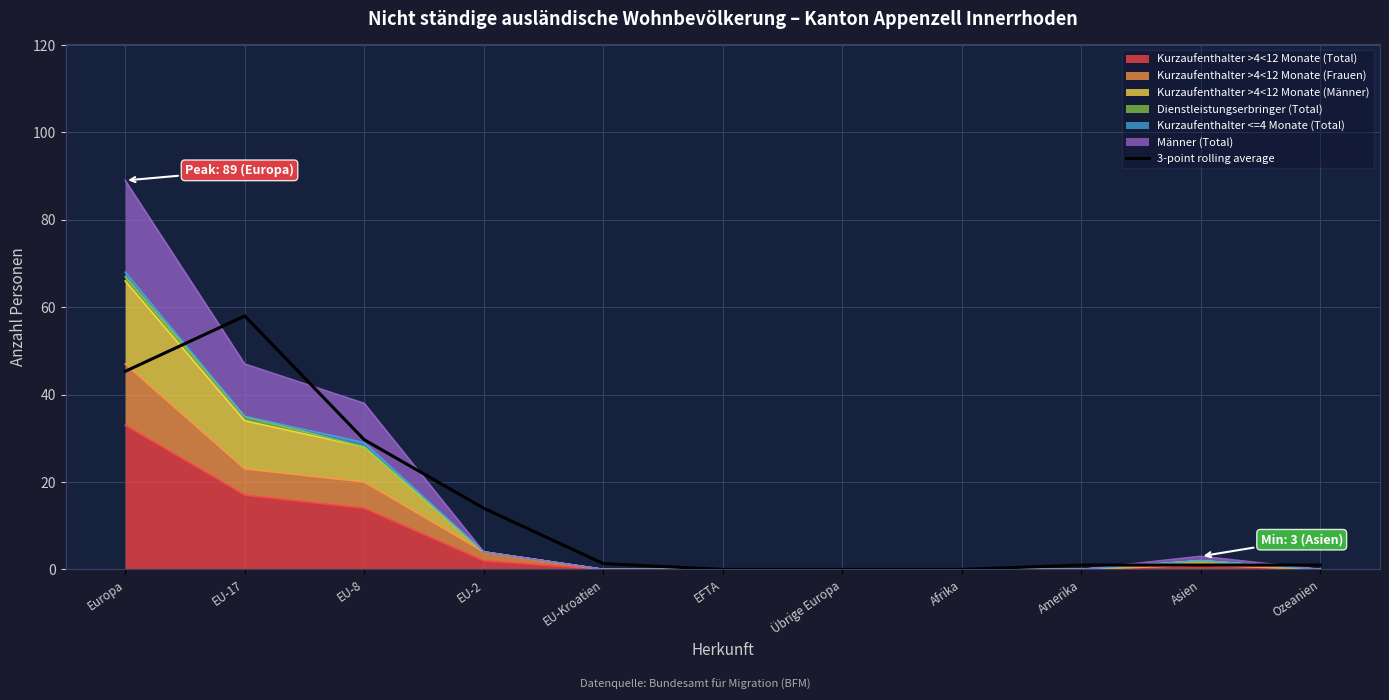

What is the difference between the maximum and second lowest values?

58.0